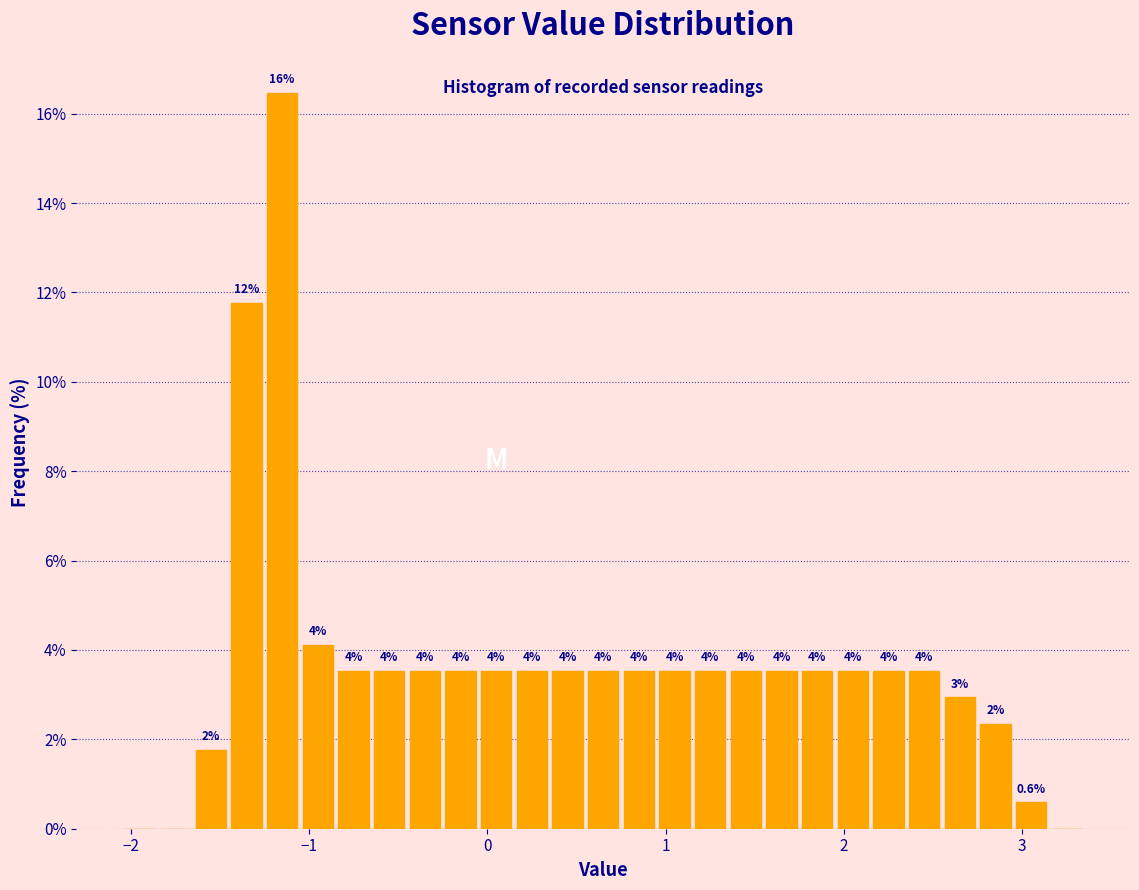

Around what value on the x-axis is the tallest bar? Give the approximate position of its centre, as read against the axis.

-1.1